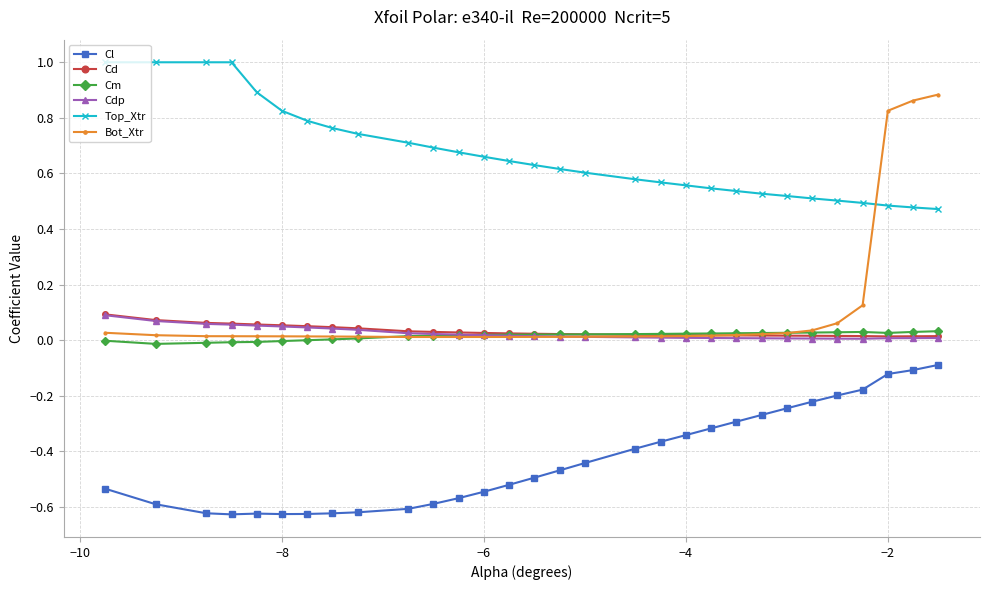

What is the greatest value displayed?

1.0